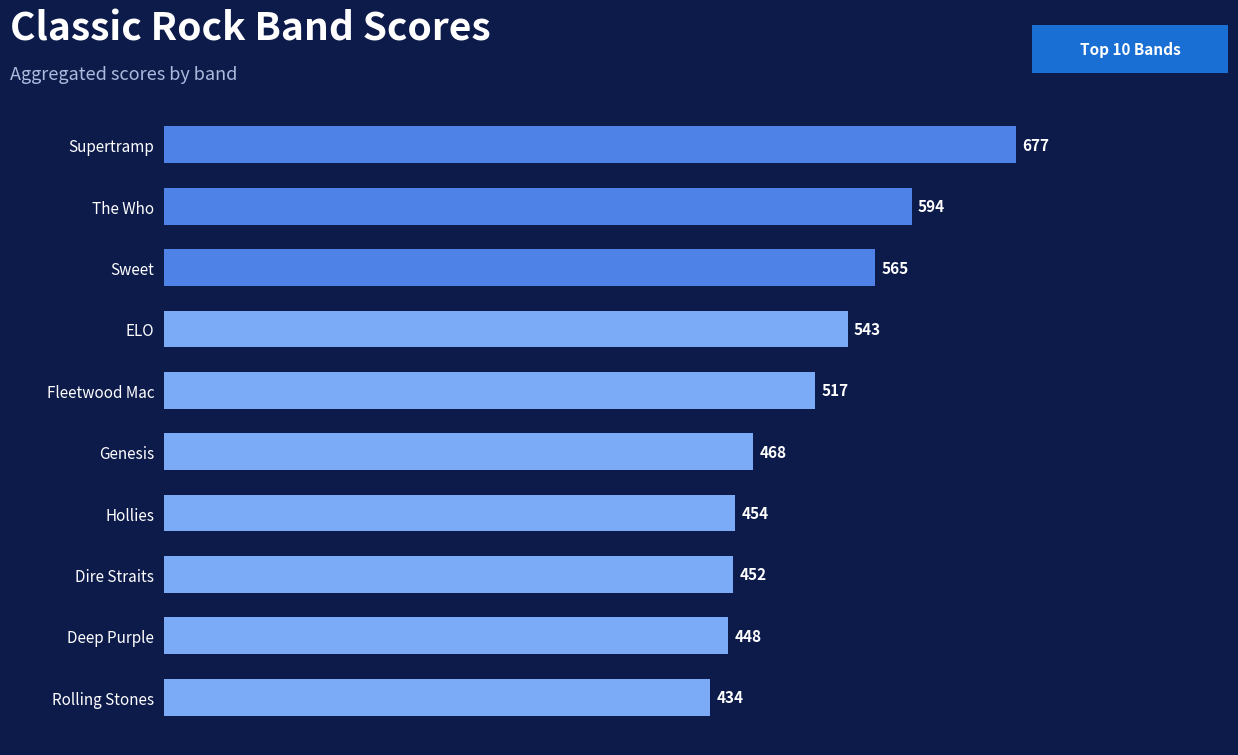

True or false: the data shows 708 at Rolling Stones.

False